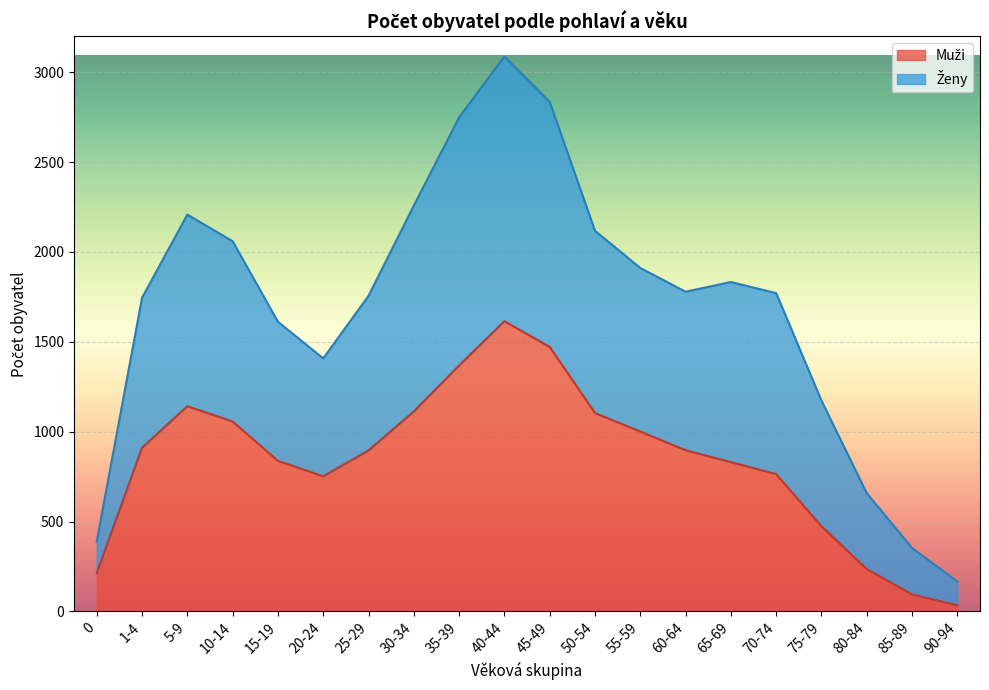

What is the label of the 1st point from the right?

90-94